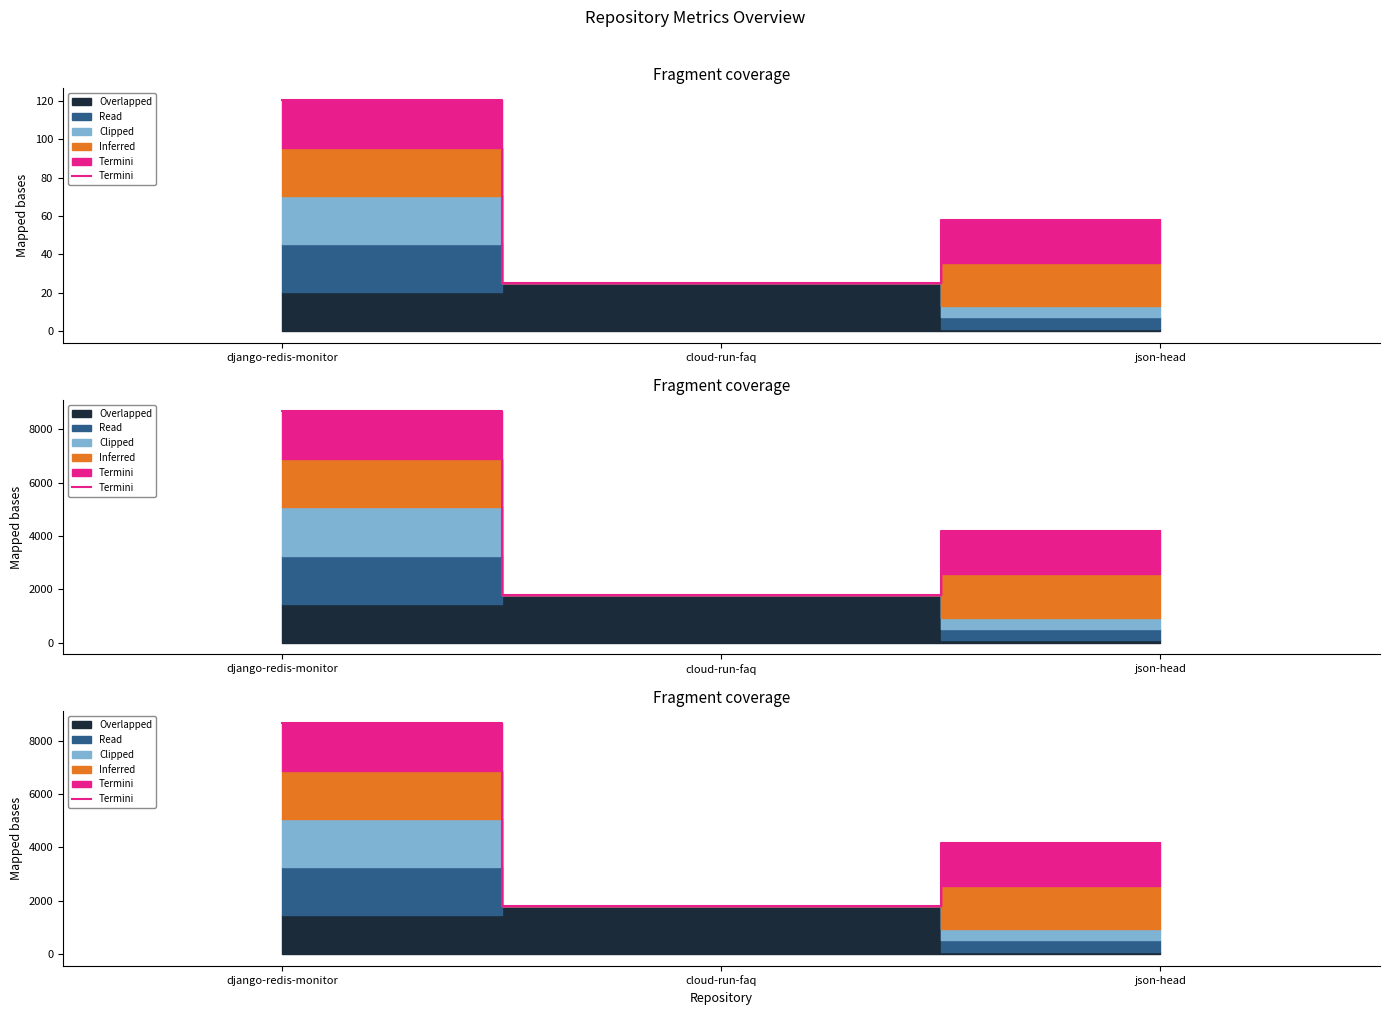

True or false: the data shows 8666.7 at django-redis-monitor.

True